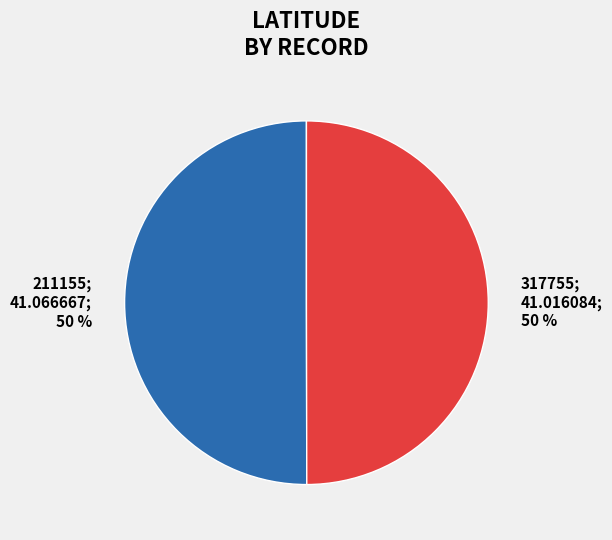

To the nearest percent, what portion does 211155 represent?

50%